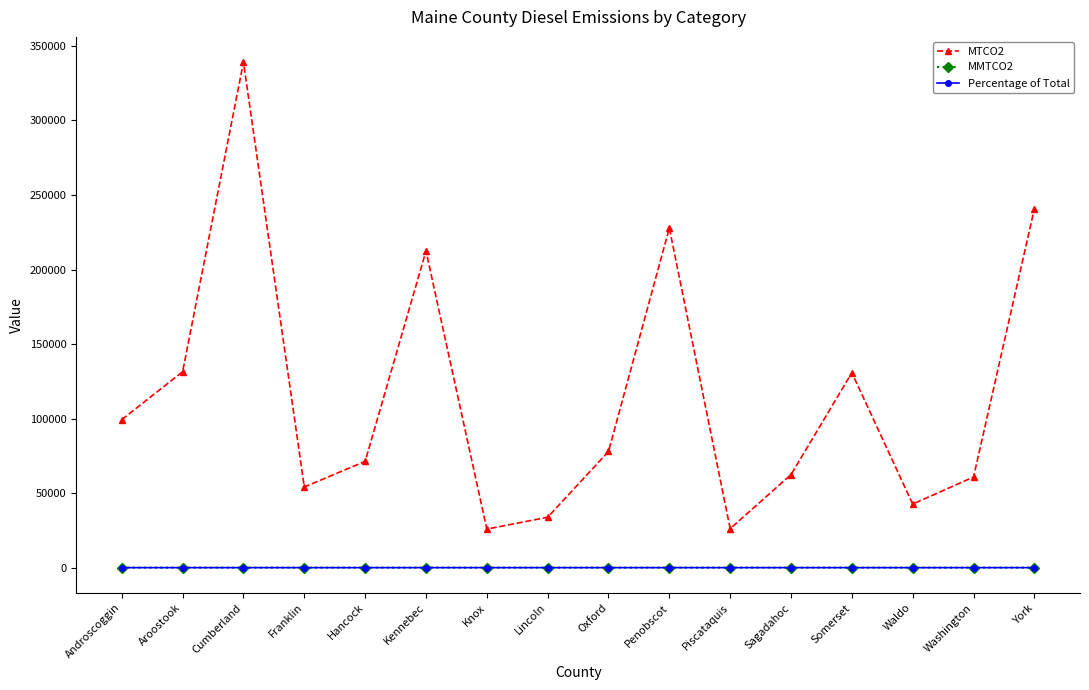

At which label is MTCO2 closest to 182473?

Kennebec